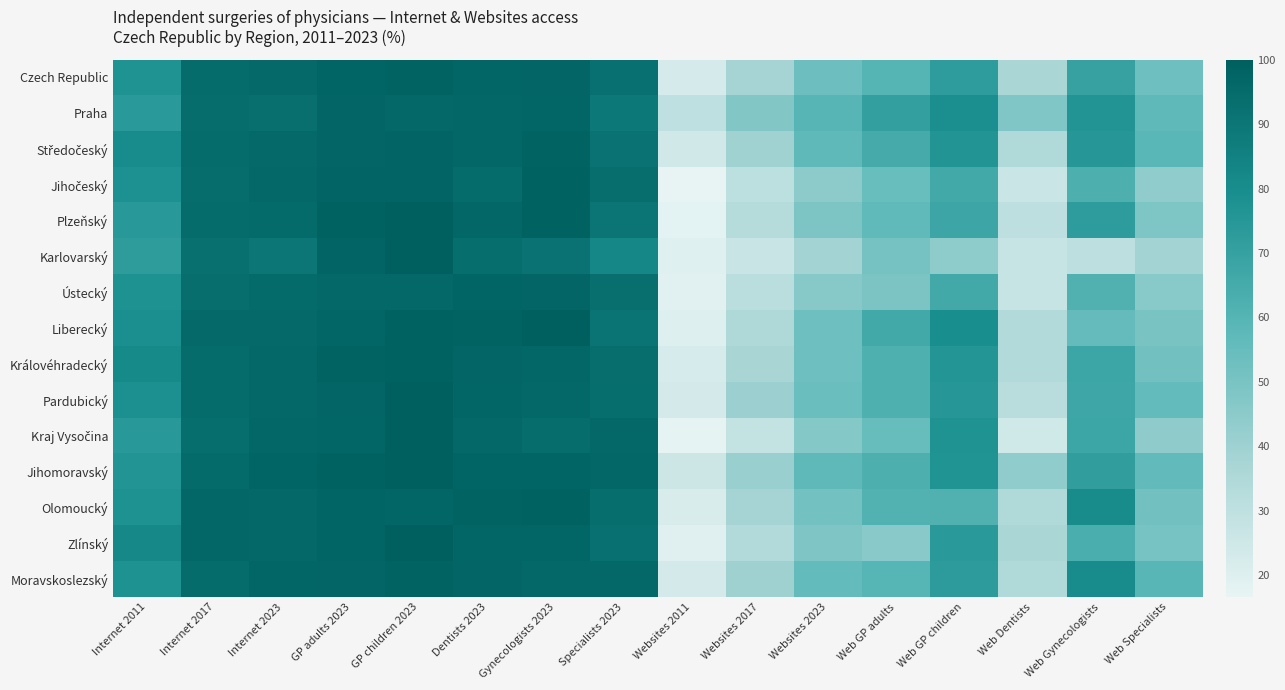

What is the smallest value displayed?

16.6